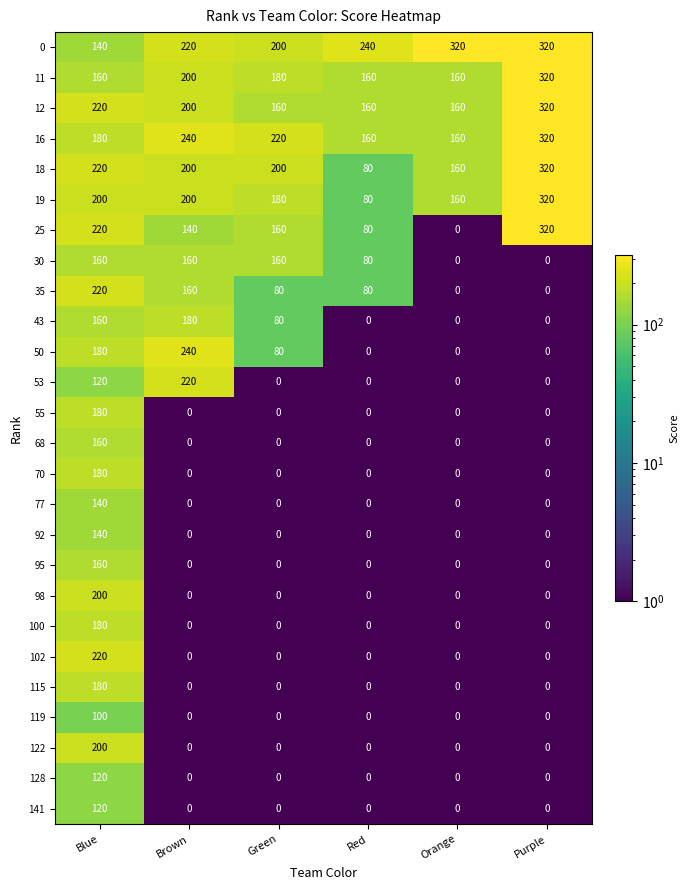

Read the 12 value at Red.

160